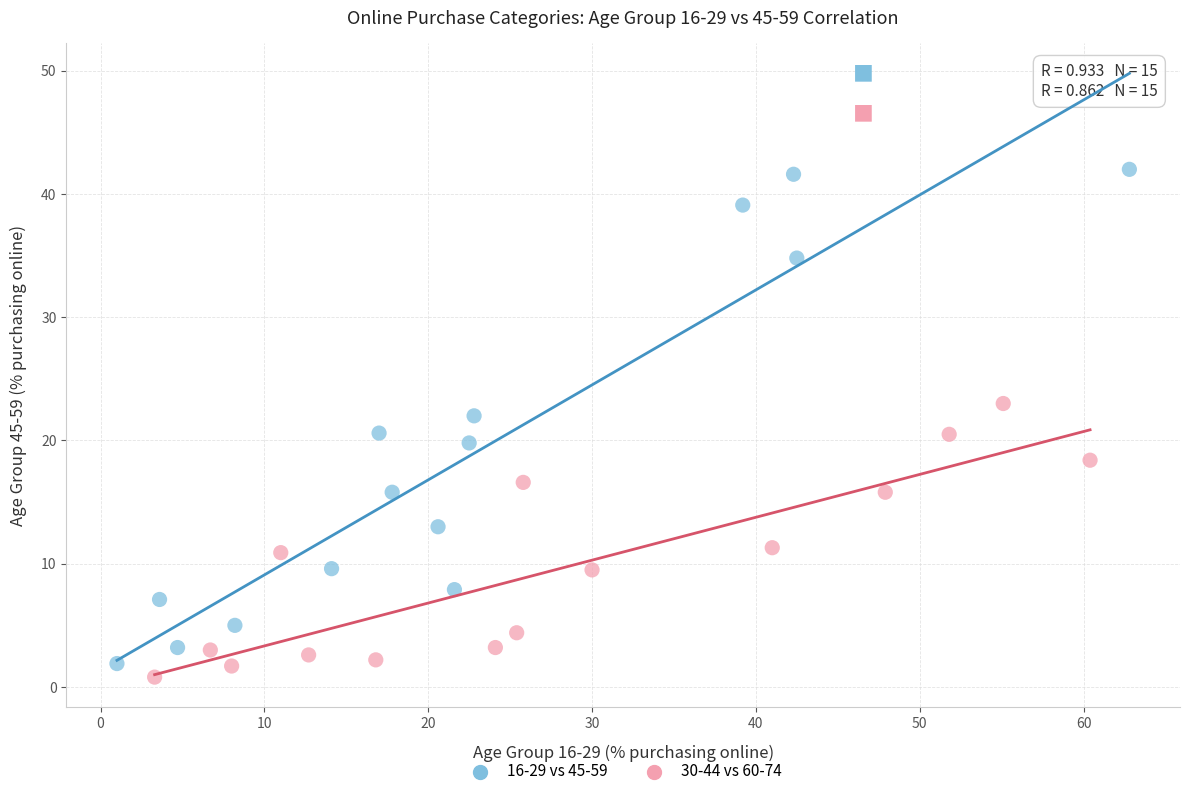

Which series reaches the maximum Y coordinate?

16-29 vs 45-59